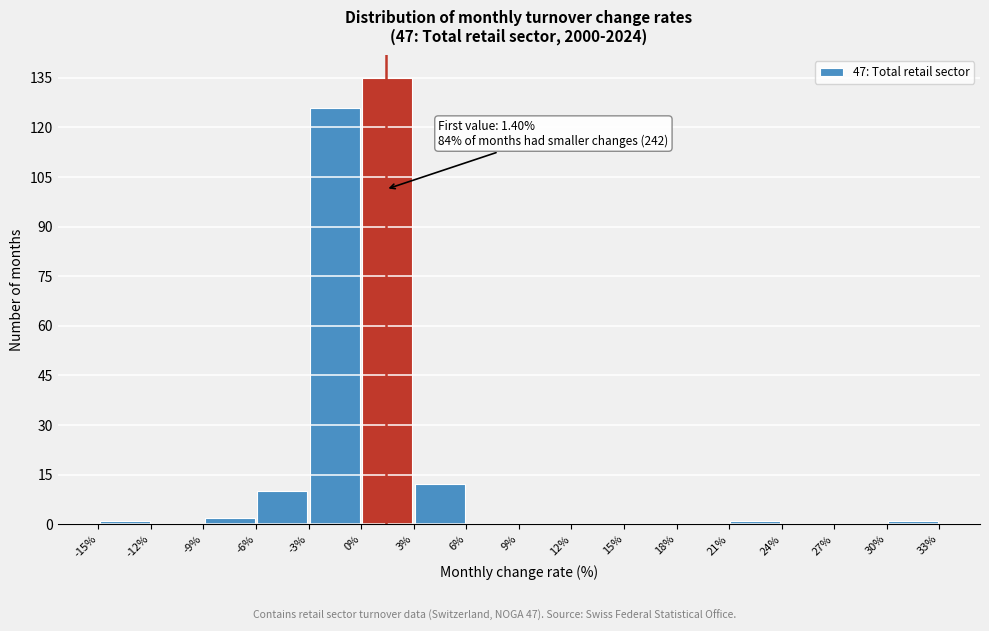

Which range on the x-axis has the tallest bar?

0% to 3%